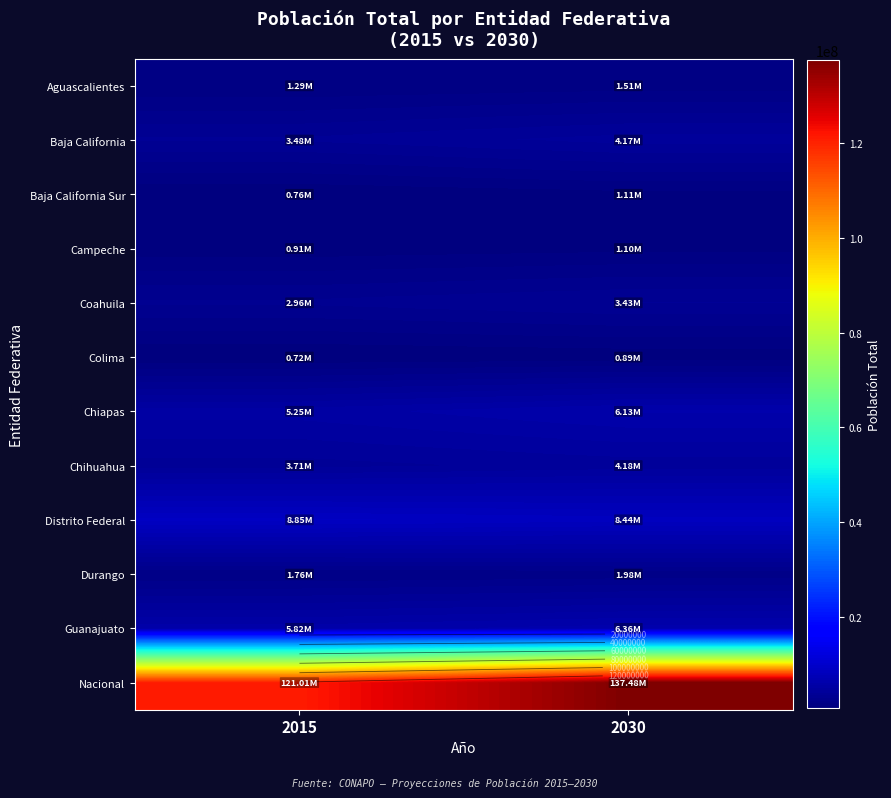

Which series has the largest total across all categories?

Nacional